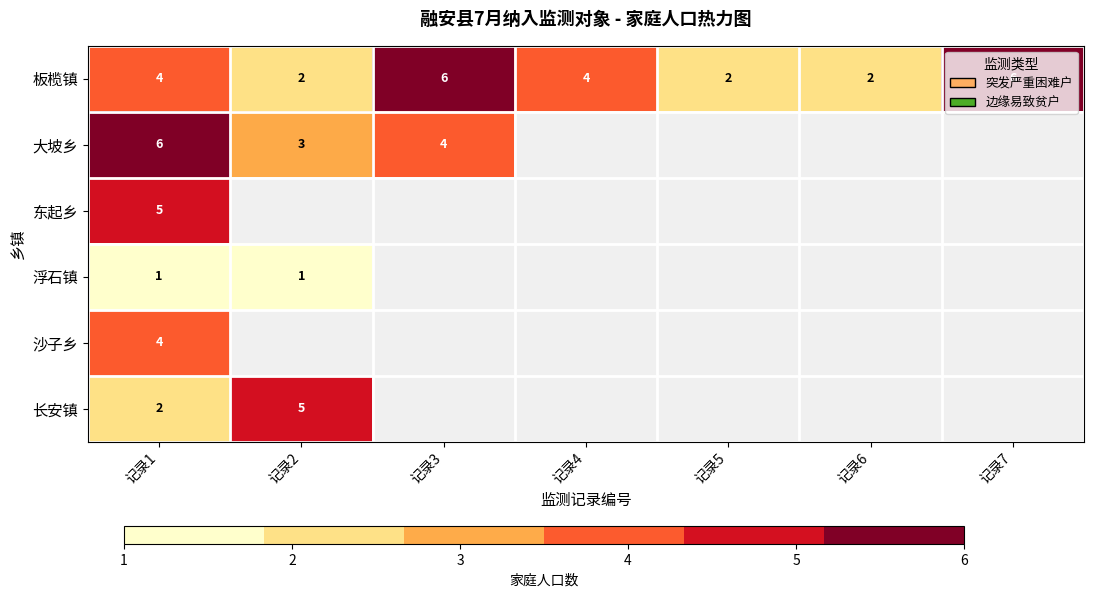

Is it true that 板榄镇 equals 1 at 记录1?

False